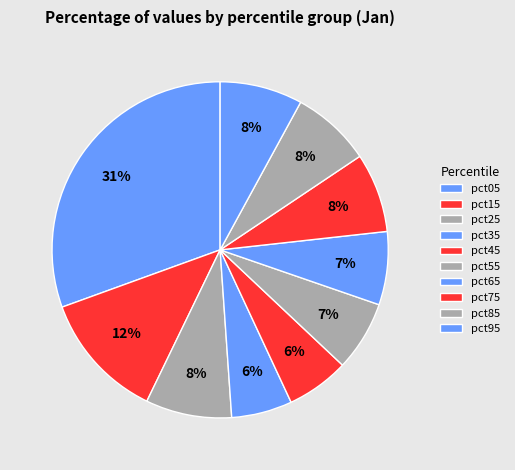

How many segments does this pie chart have?

10